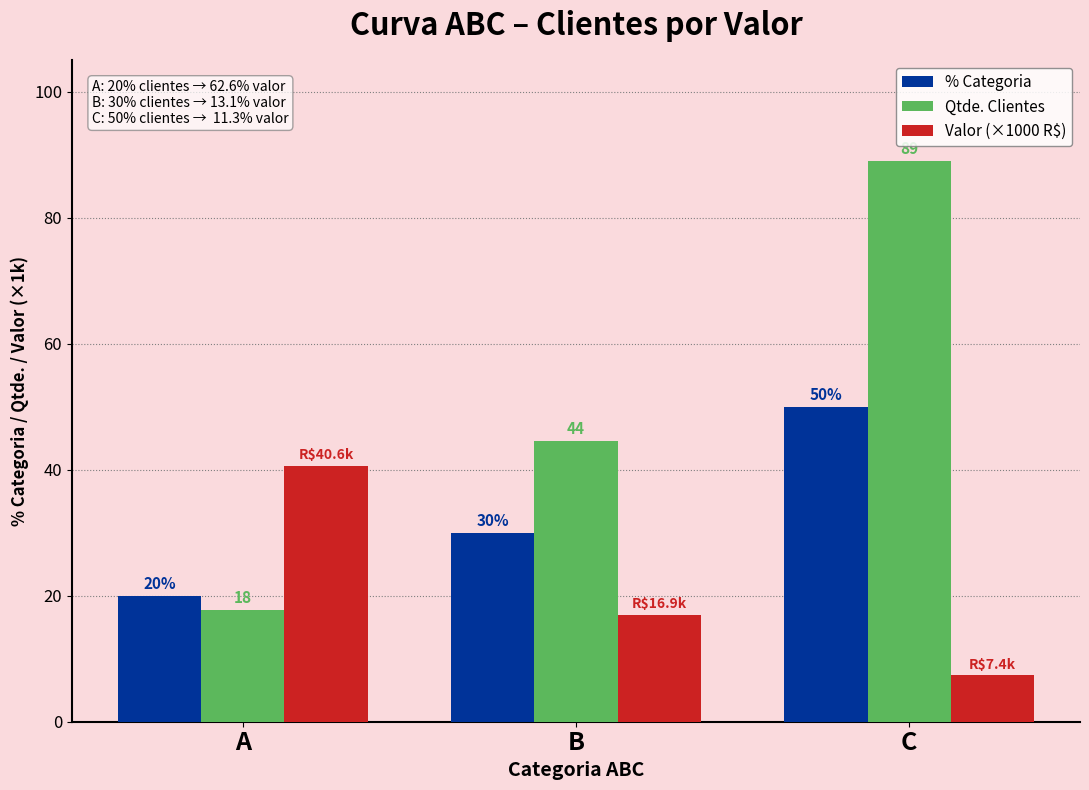

Are the bars grouped side by side (vs. stacked)?

Yes